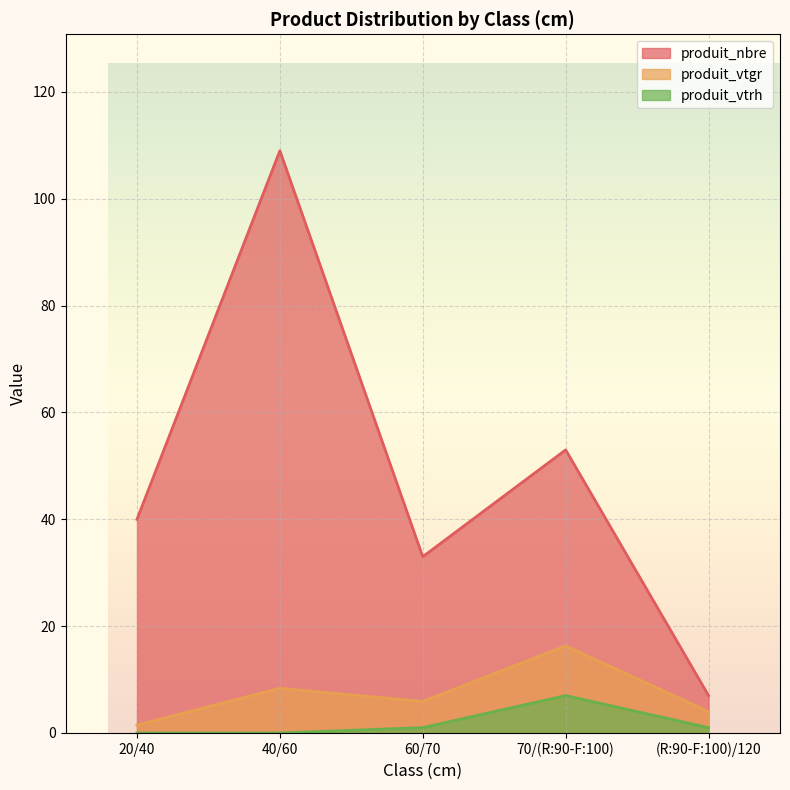

How many lines are shown in the chart?

3